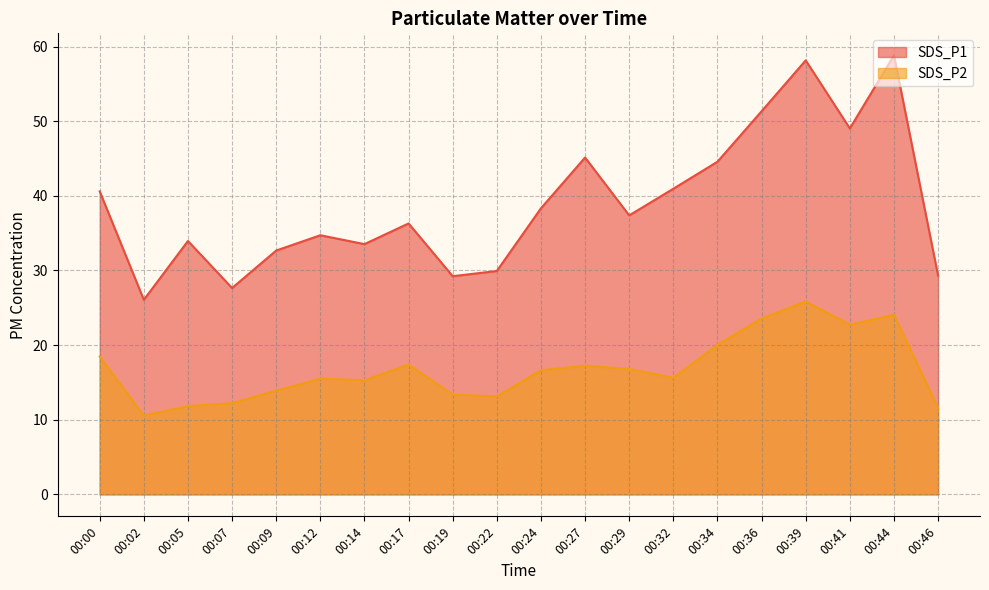

Between 00:29 and 00:39, which series saw the biggest shift?

SDS_P1